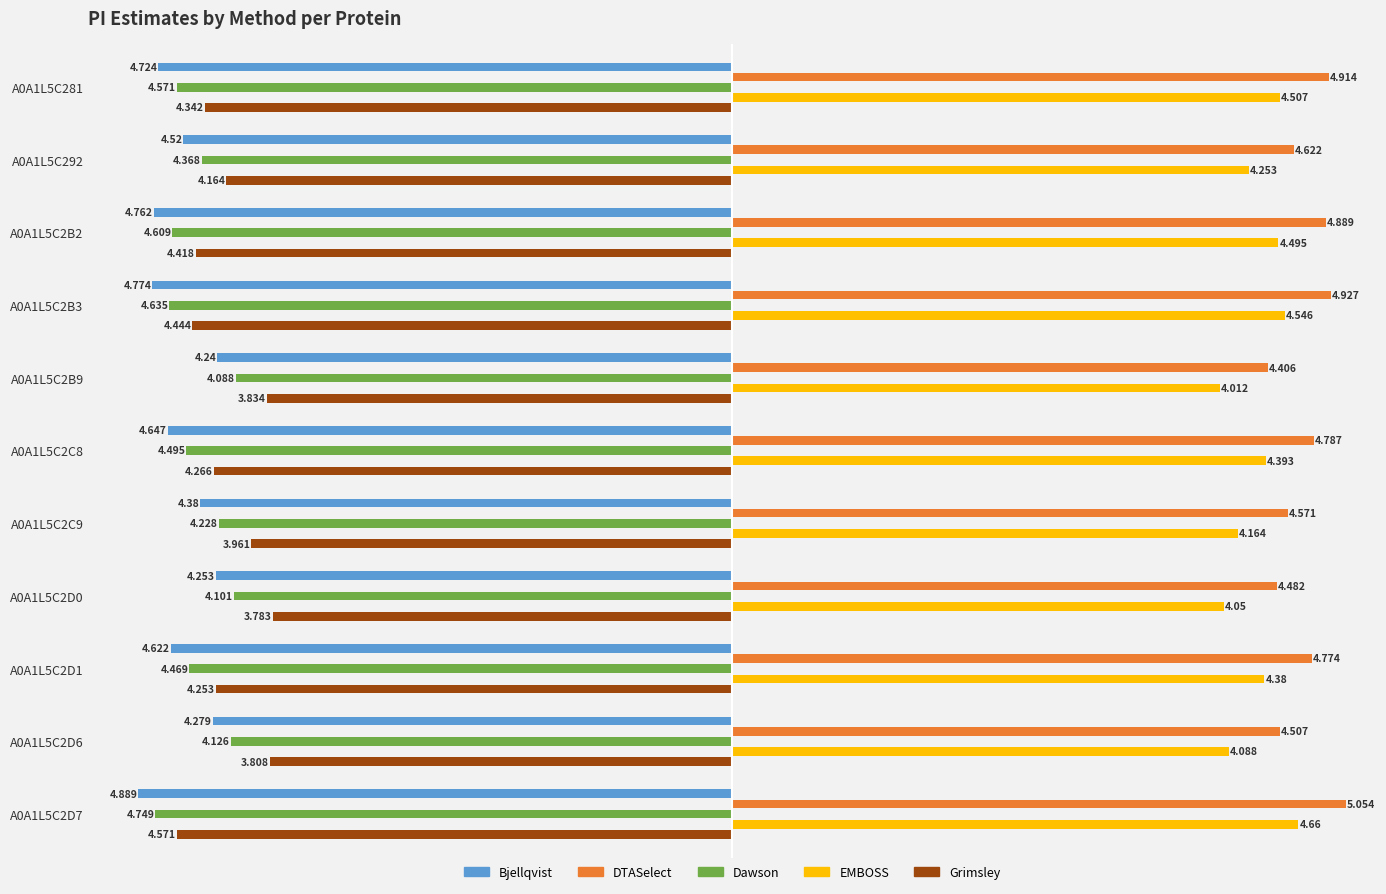

What is the difference between the maximum and minimum values in the Dawson series?

0.7